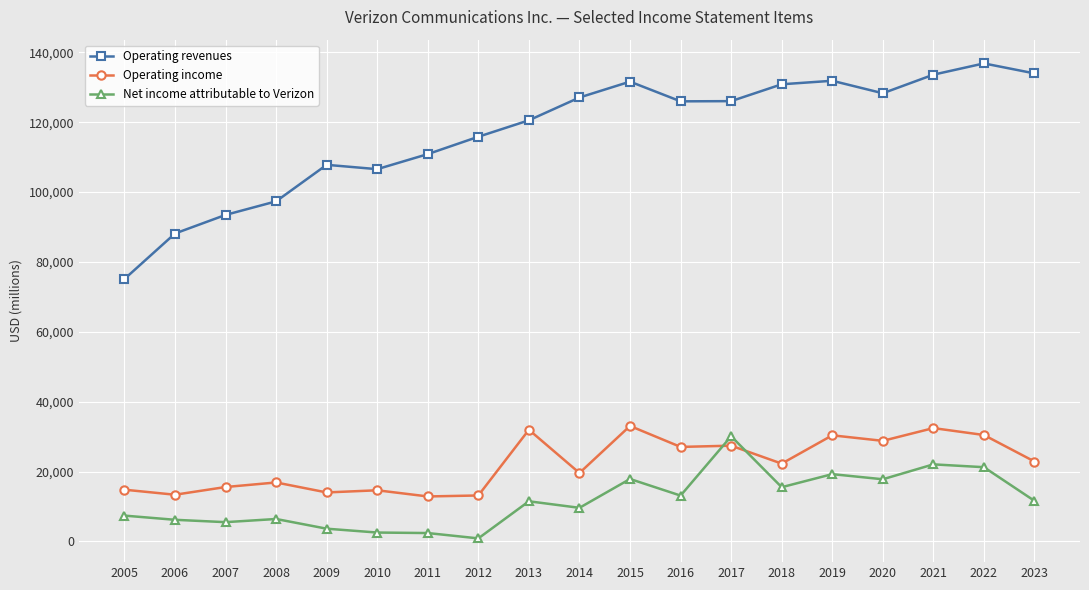

Which series changed the most between 2005 and 2013?

Operating revenues